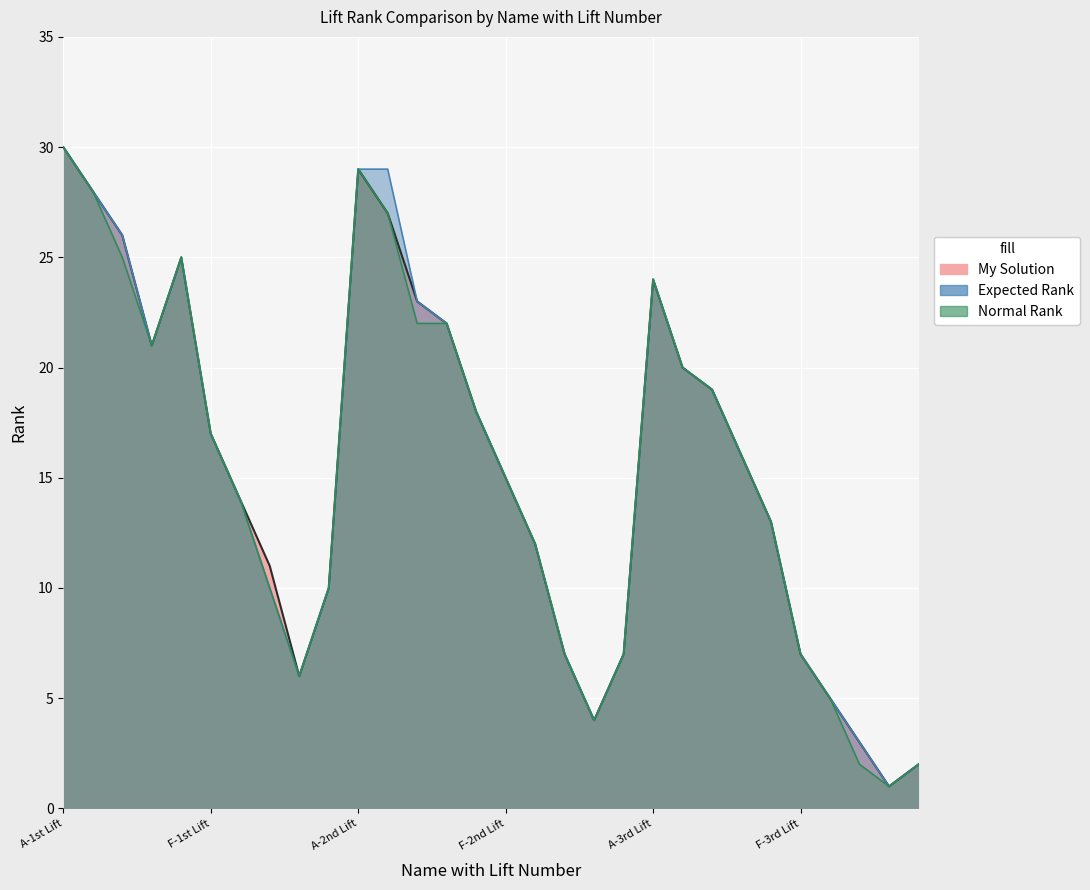

What position from the left is J-2nd Lift?

20